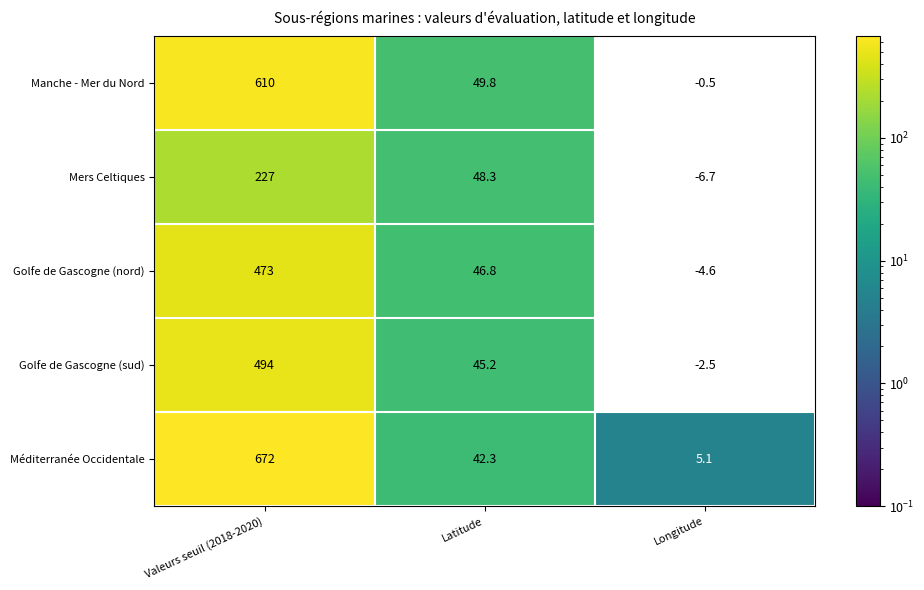

What is the greatest value displayed?

672.0